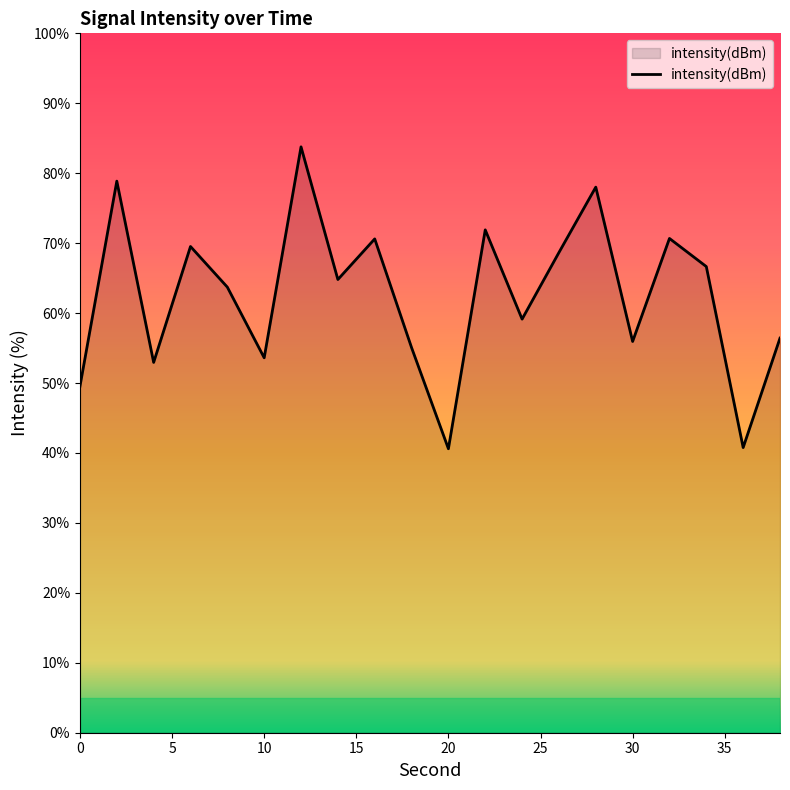

What is the sum of all values?

1251.2